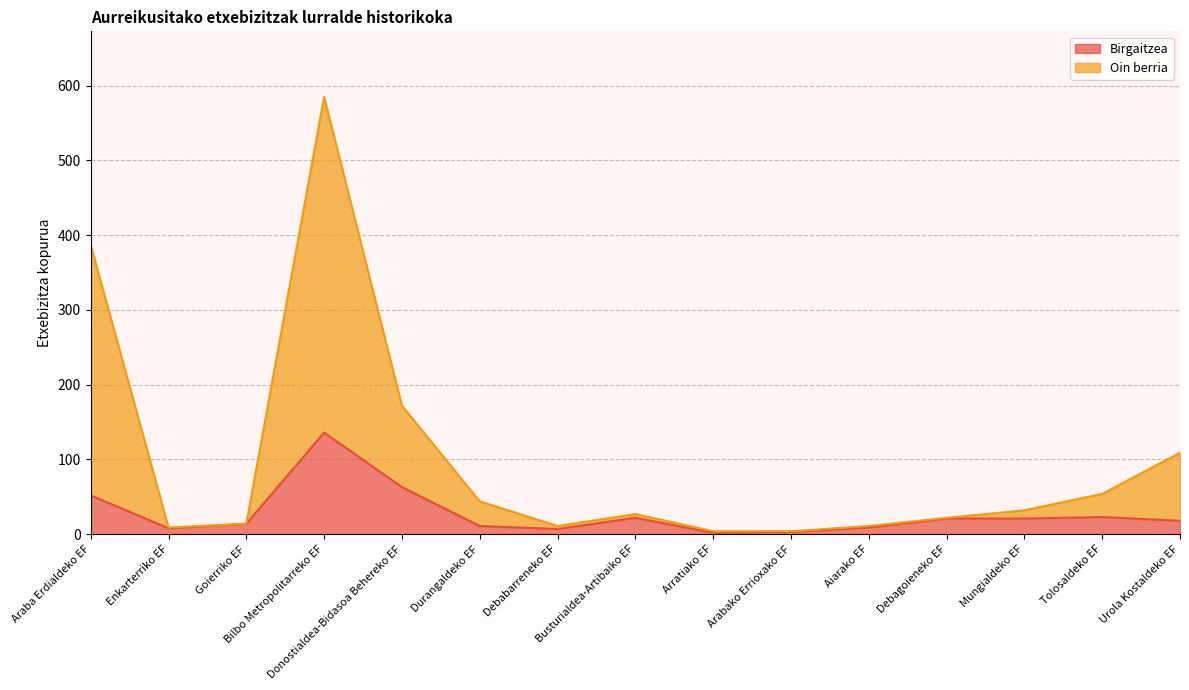

At which label is Oin berria closest to 294?

Araba Erdialdeko EF